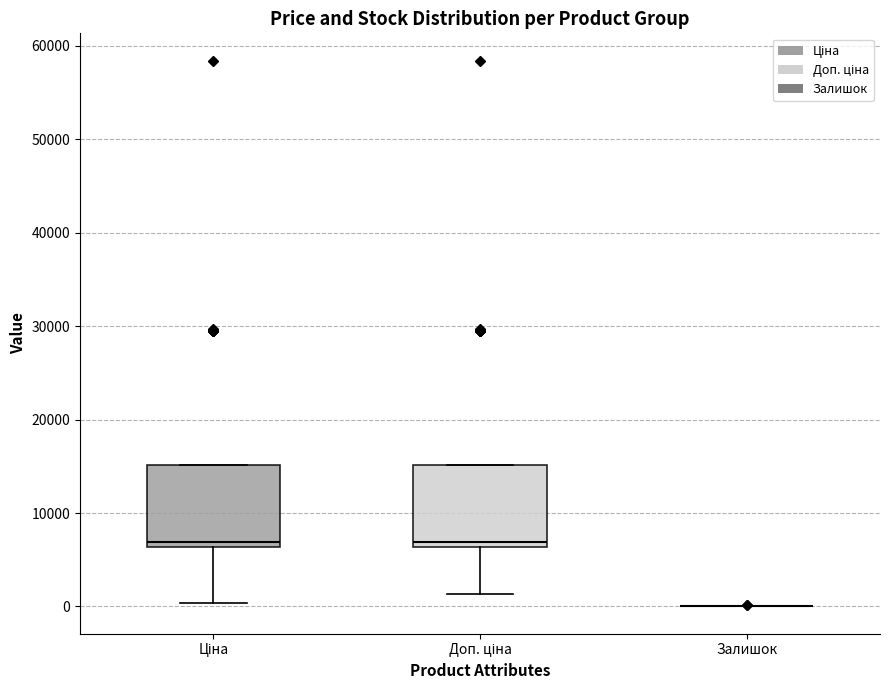

Reading left to right, read every box against the y-axis: the position of its median line, the range the box covers, and the ends of its whiskers. The values are not printed on the chart, so give them approximately, as read against the axis.

Ціна: median 7000, box 6000 to 15000, whiskers 0 to 15000
Доп. ціна: median 7000, box 6000 to 15000, whiskers 1000 to 15000
Залишок: box collapsed to a line at 0, whiskers 0 to 0